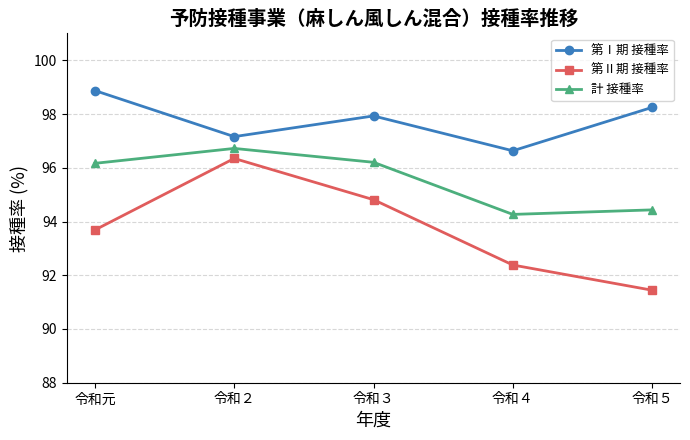

Reading right to left, what are all the values shown in this chart?

第Ⅰ期 接種率: 令和５=98.2	令和４=96.6	令和３=97.9	令和２=97.2	令和元=98.9
第Ⅱ期 接種率: 令和５=91.4	令和４=92.4	令和３=94.8	令和２=96.3	令和元=93.7
計 接種率: 令和５=94.4	令和４=94.3	令和３=96.2	令和２=96.7	令和元=96.2